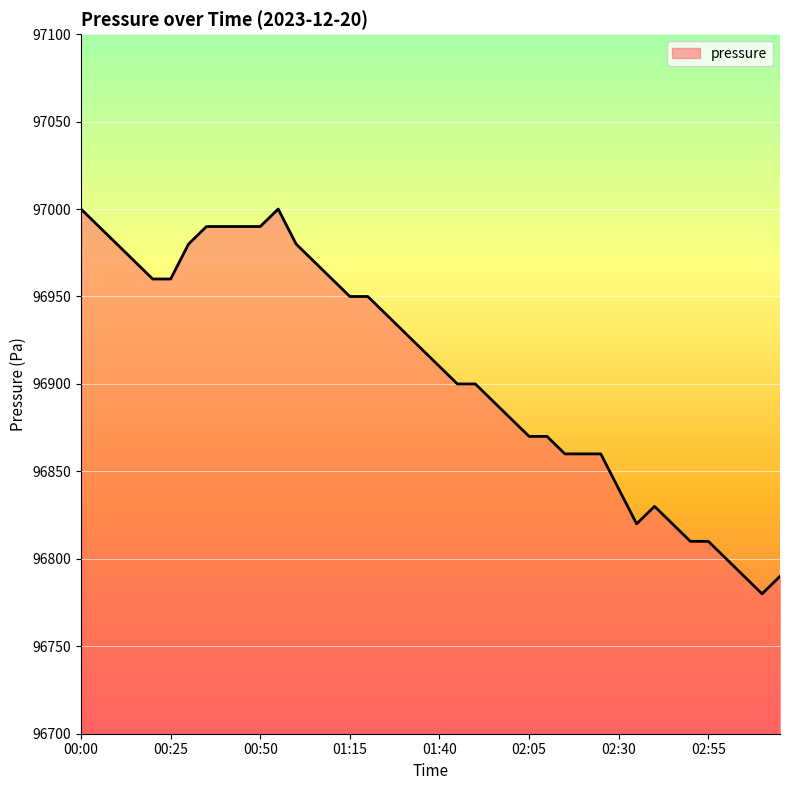

What is the smallest value displayed?

96780